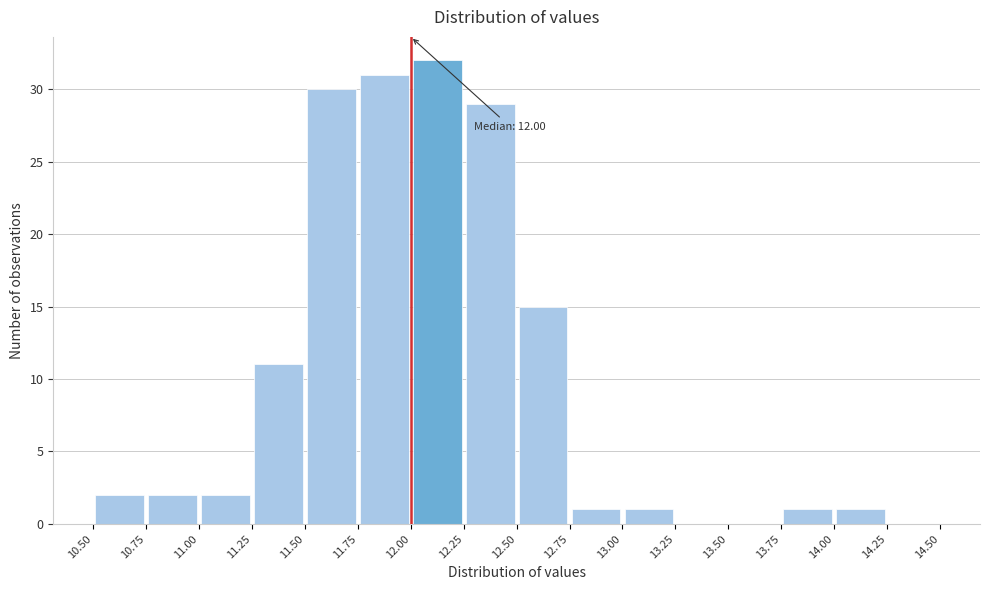

Which range on the x-axis has the tallest bar?

12.00 to 12.25